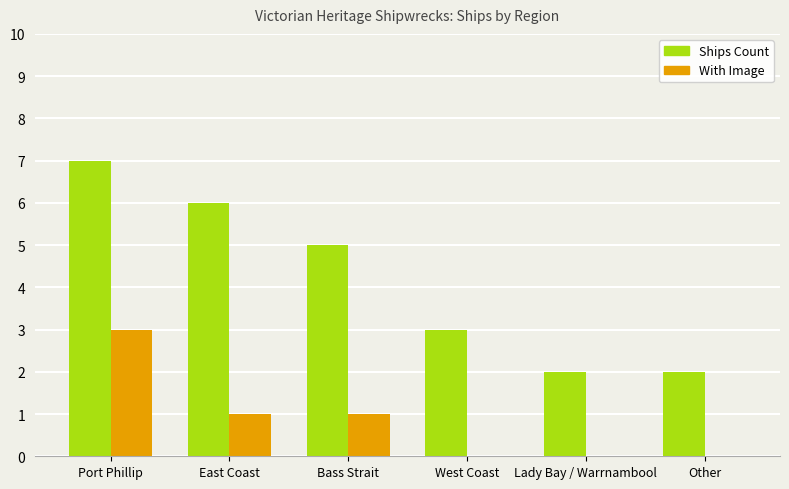

What is the maximum value shown in the chart?

7